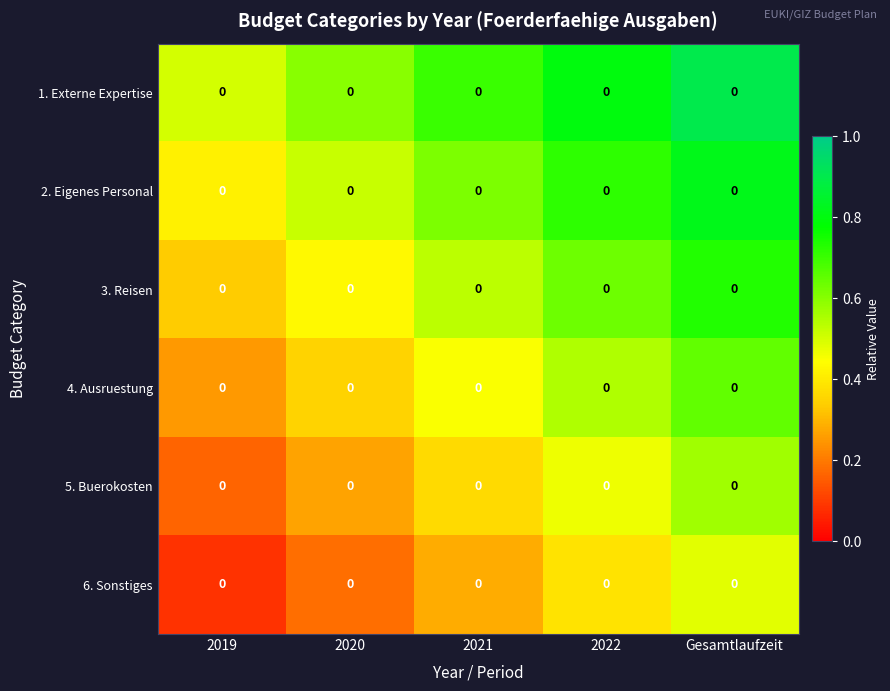

At which label does 4. Ausruestung reach its peak?

Gesamtlaufzeit